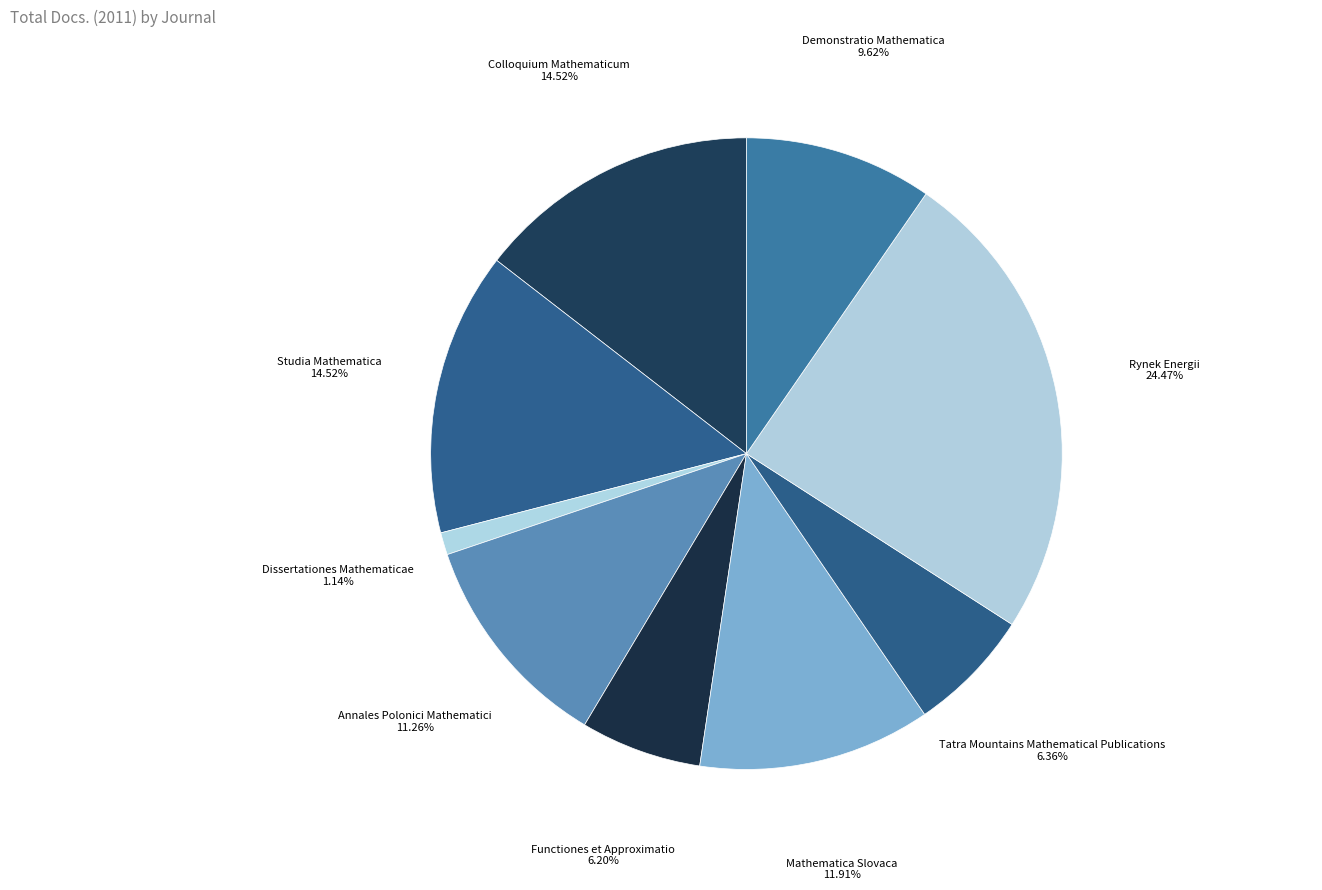

How many slices are in this pie chart?

9